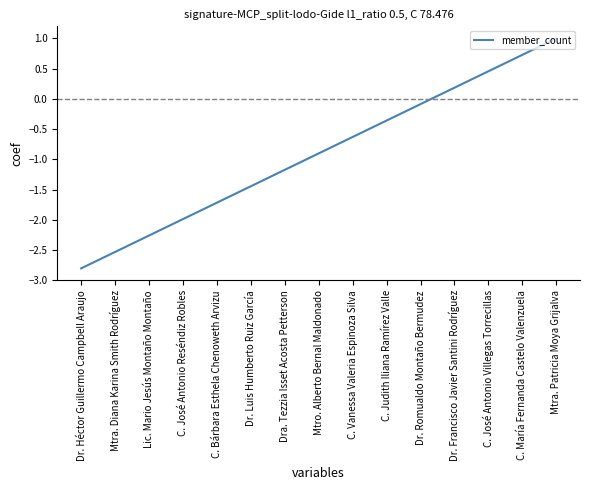

What is the minimum value shown in the chart?

-2.8